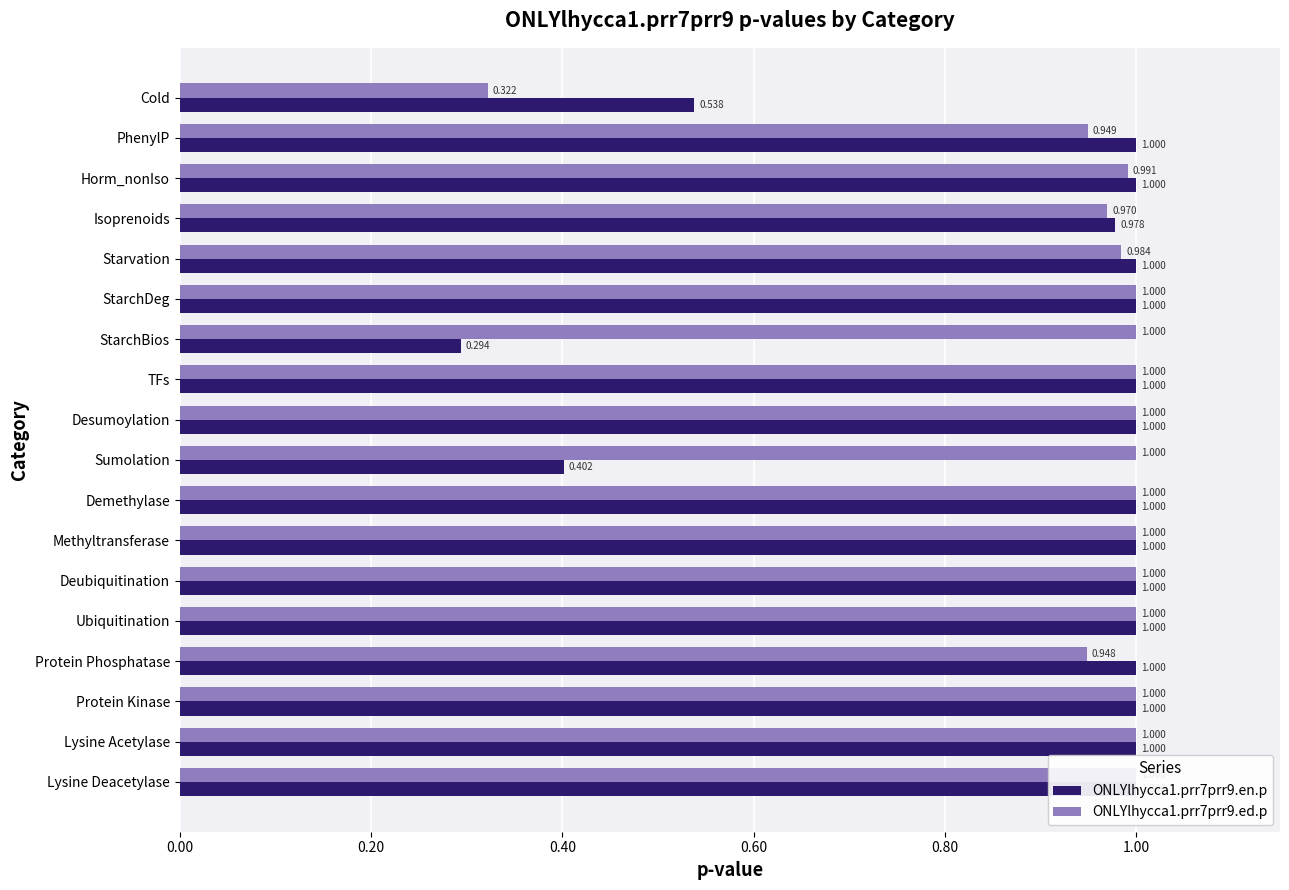

At Horm_nonIso, list the series in order from smallest to largest.

ONLYlhycca1.prr7prr9.ed.p, ONLYlhycca1.prr7prr9.en.p